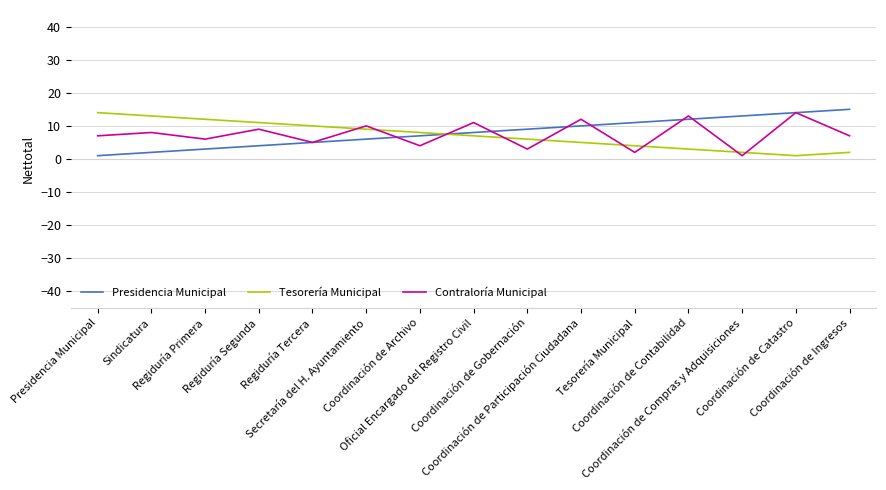

What is the greatest value displayed?

15